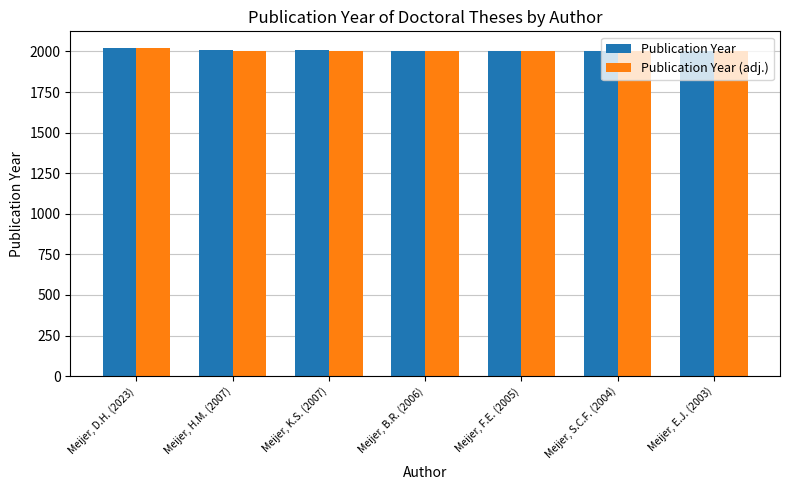

What is the maximum value shown in the chart?

2023